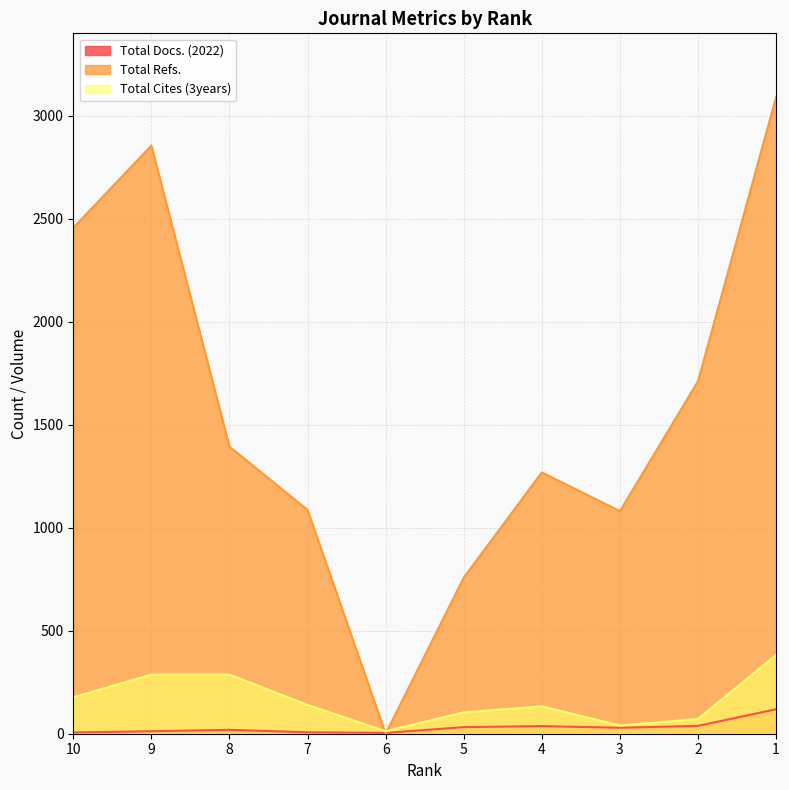

Does the chart display data point markers on the line(s)?

No